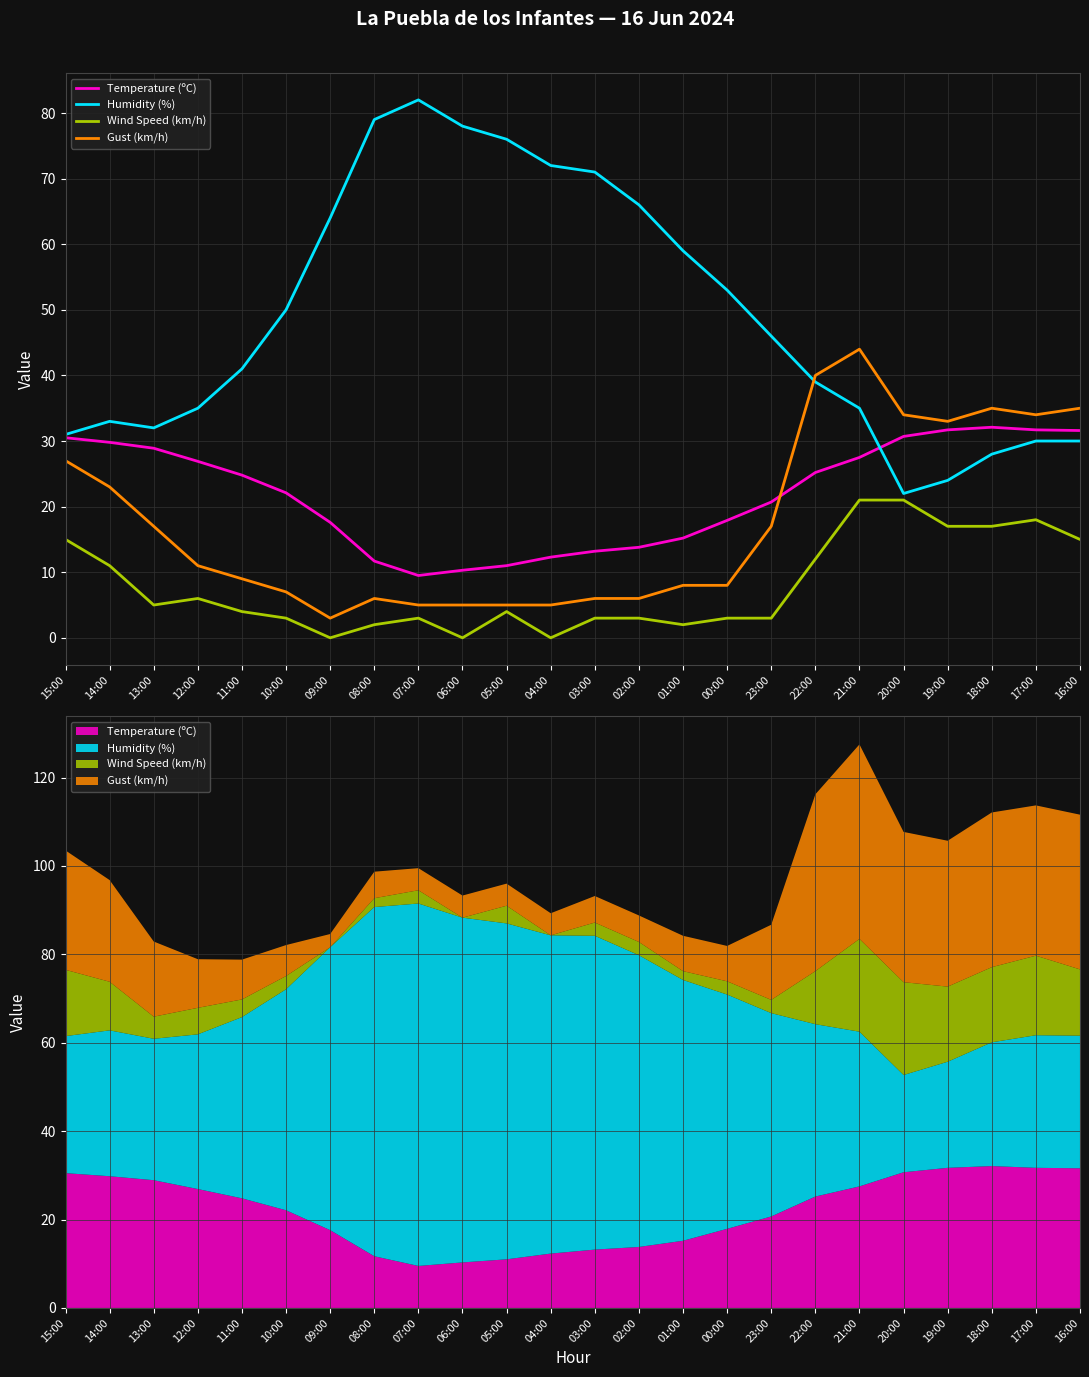

What is the sum of the Humidity (%) values at 15:00 and 22:00?

70.0